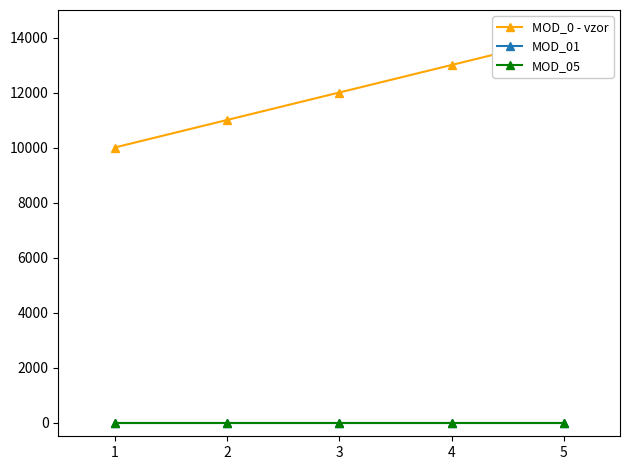

Which series changed the most between 1 and 3?

MOD_0 - vzor